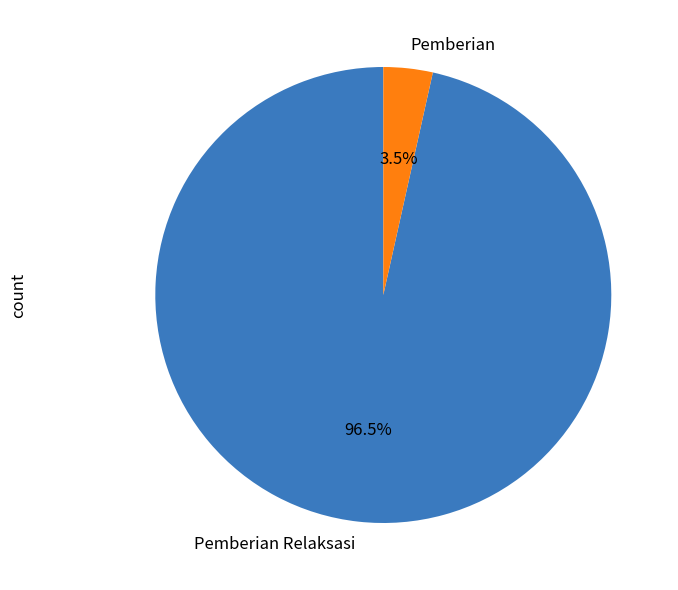

Rank the categories by value from lowest to highest.

Pemberian, Pemberian Relaksasi